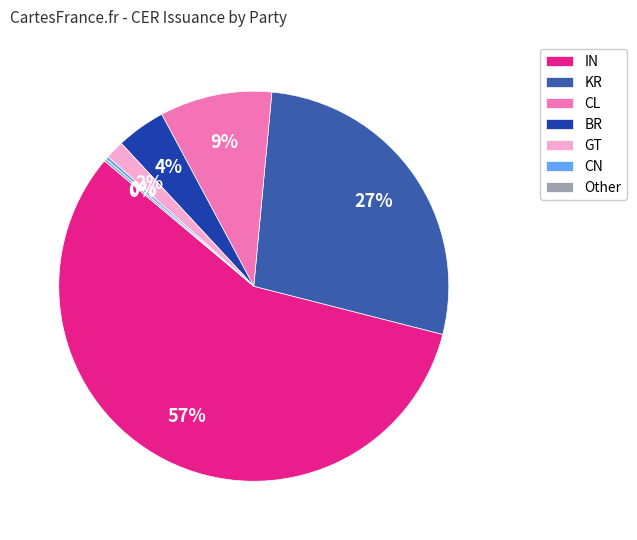

True or false: IN accounts for 1% of the total.

False